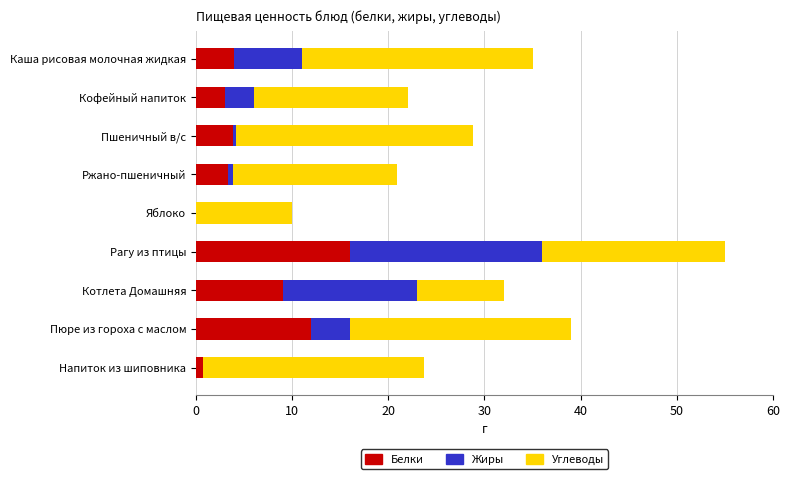

What is the highest value of the Белки series?

16.0